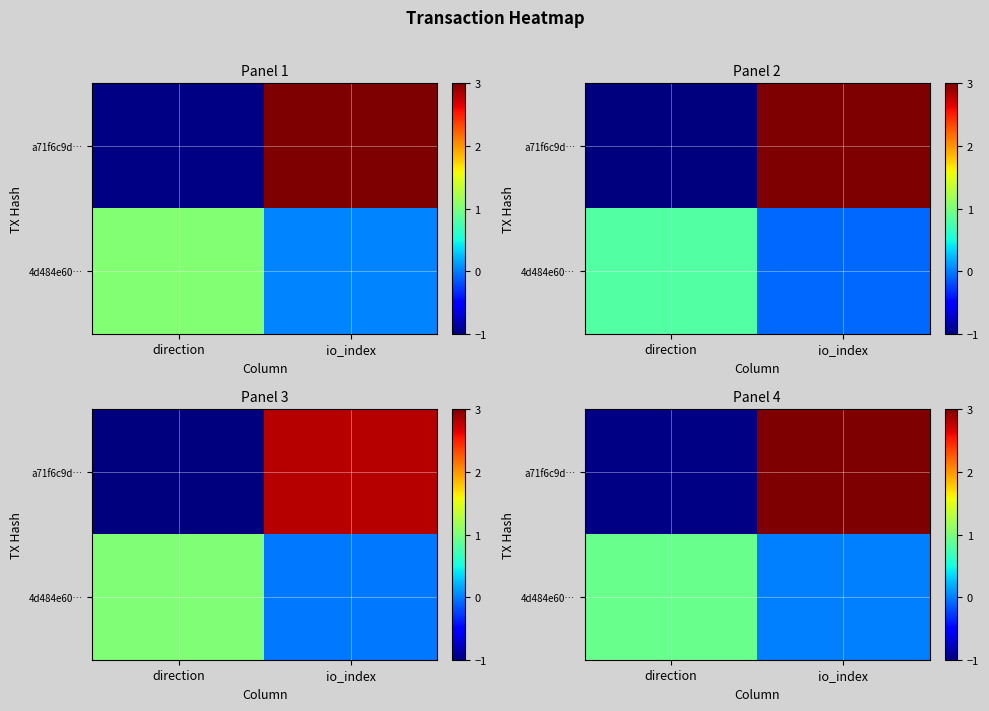

What is the minimum value shown in the chart?

-1.0